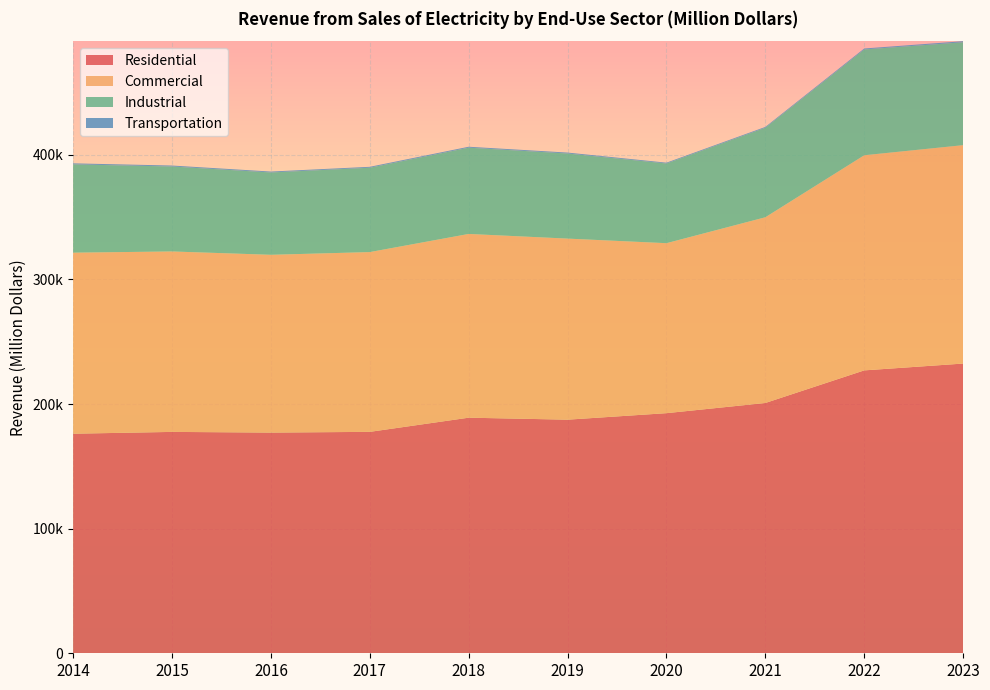

Reading right to left, transcribe all the data shown in this chart.

Residential: 232463	226990	200834	192663	187436	189033	177661	177077	177624	176178
Commercial: 175231	172600	149008	136372	145280	147425	144242	142643	144781	145253
Industrial: 82566	84895	71835	63956	68285	69218	67691	66068	68166	70855
Transportation: 864	765	646	648	737	744	728	722	771	810